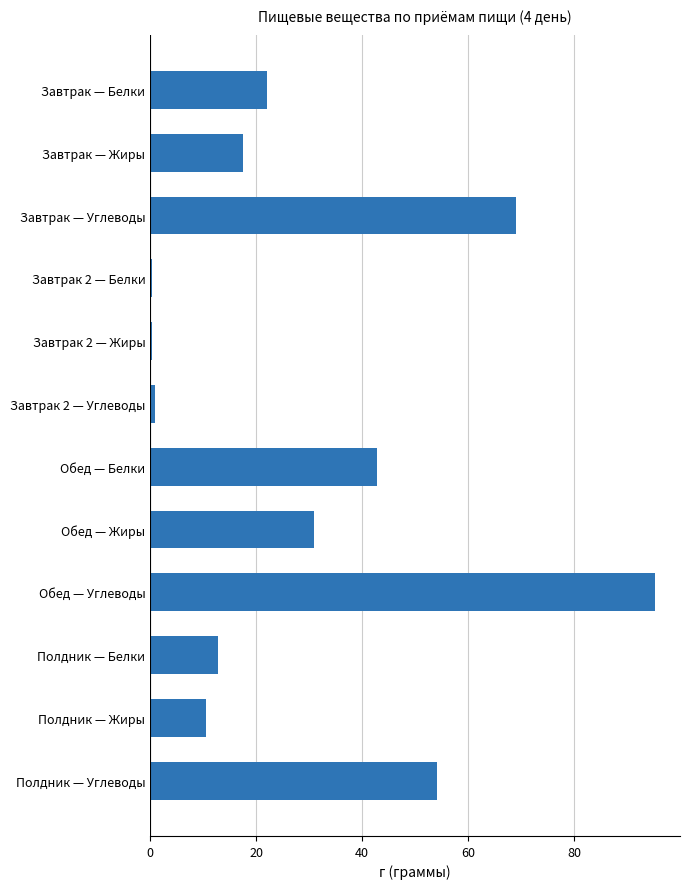

At which category does the chart reach its peak across all series?

Обед — Углеводы